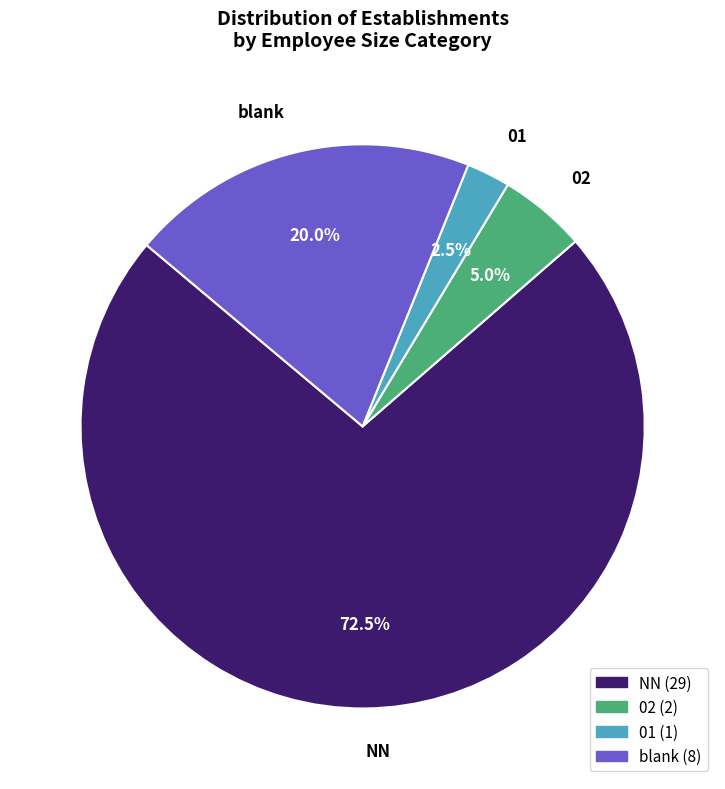

What percentage is NOT represented by 02?

95.0%